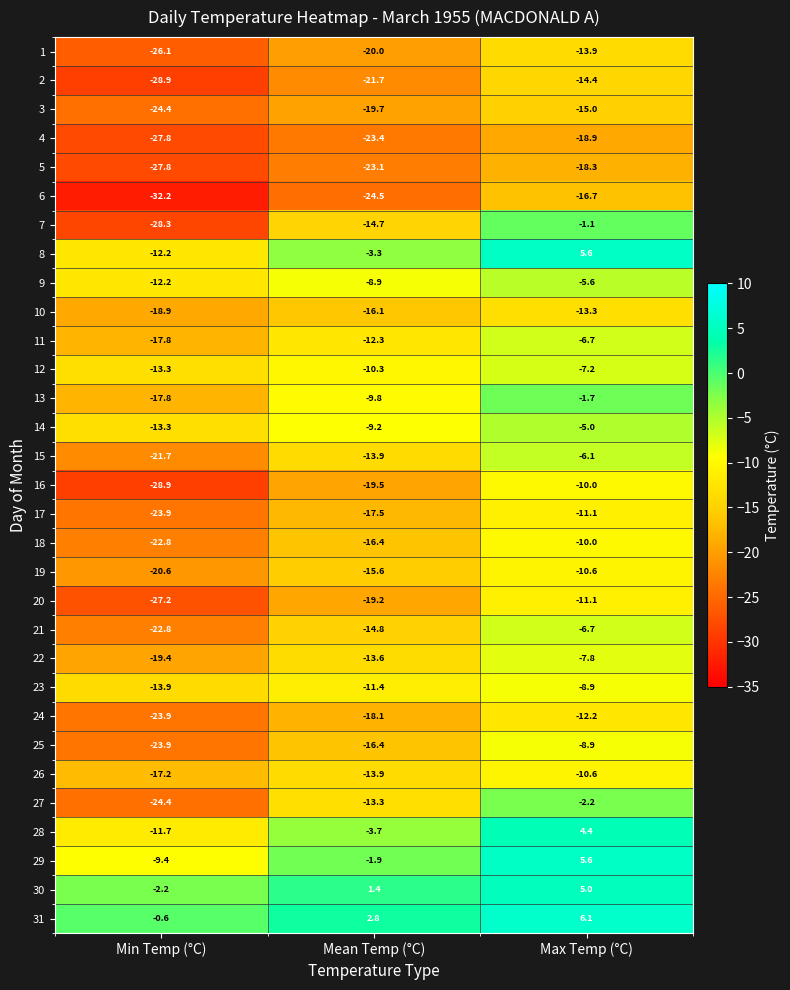

Where is 3 nearest to the value -19?

Mean Temp (°C)